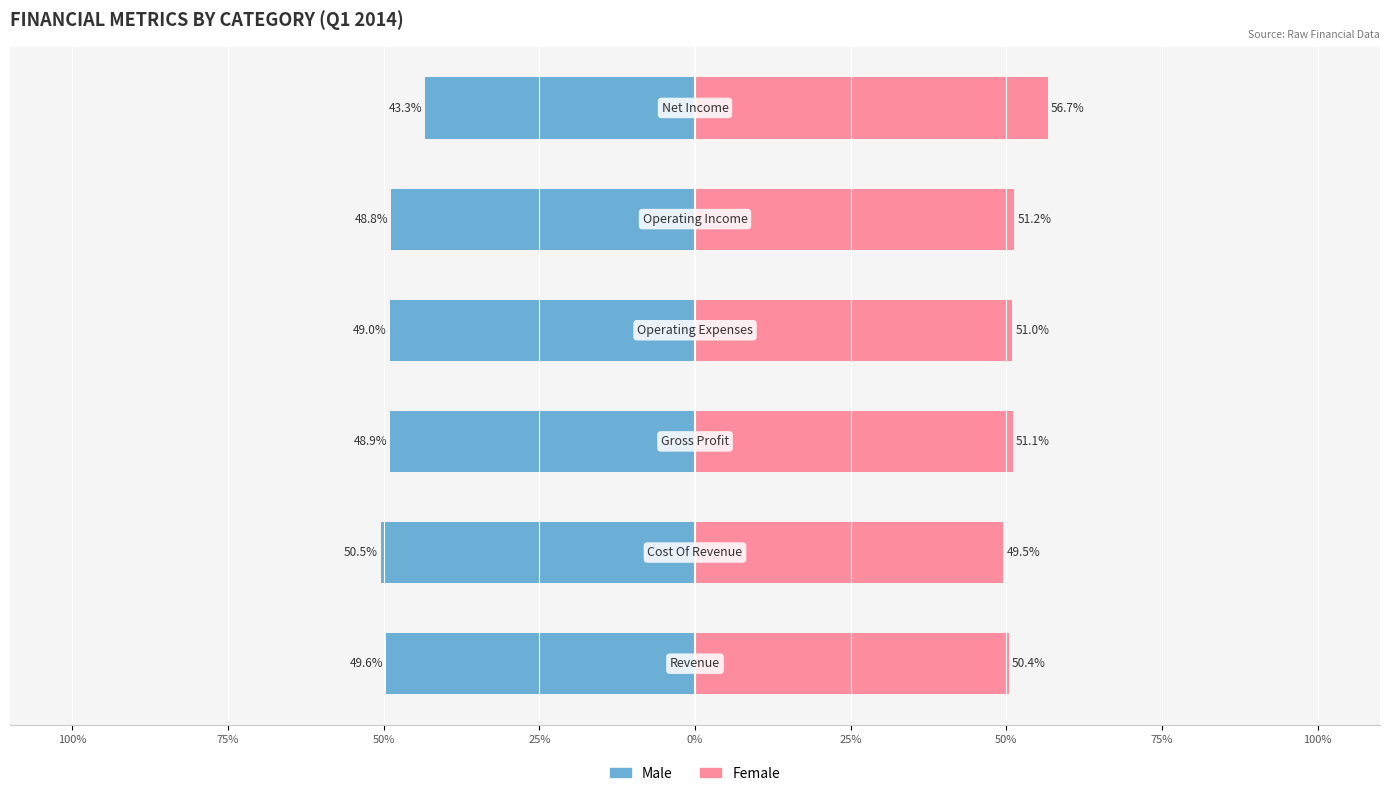

Which series has the largest range (max minus min)?

Male